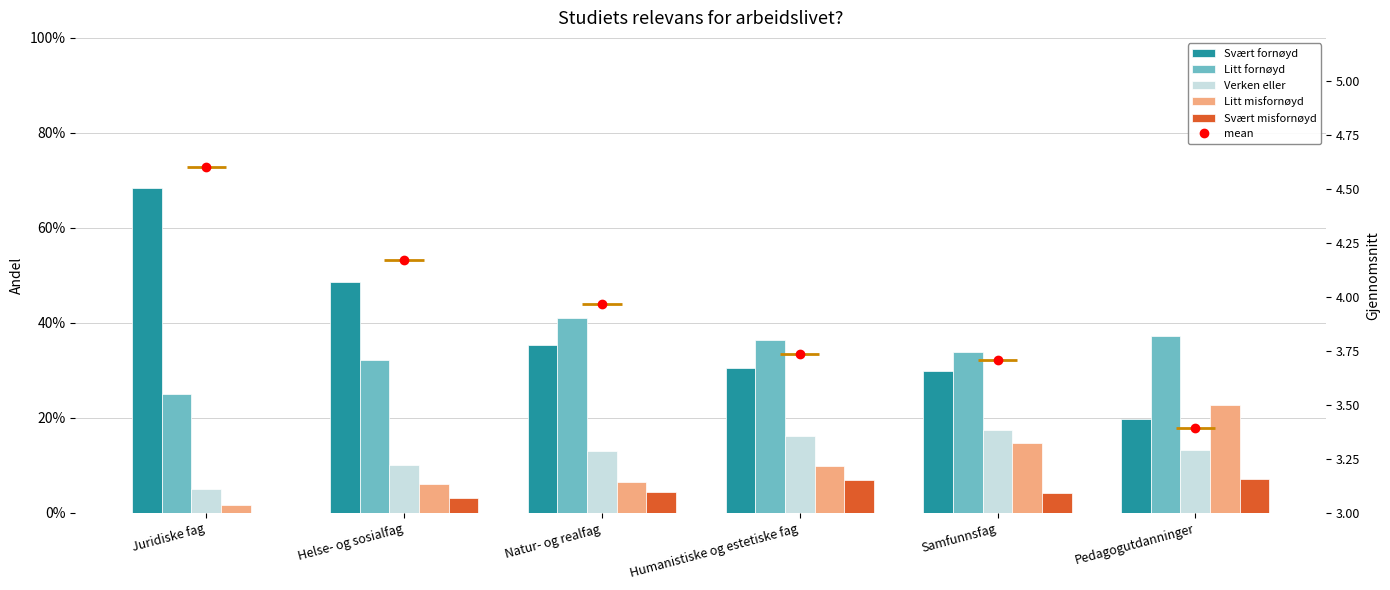

Rank the series at Natur- og realfag from lowest to highest value.

Svært misfornøyd, Litt misfornøyd, Verken eller, Svært fornøyd, Litt fornøyd, mean